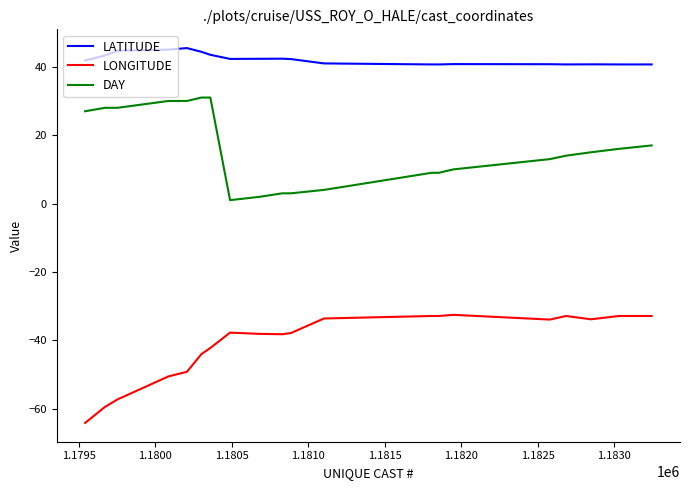

True or false: LATITUDE and LONGITUDE intersect in this chart.

False